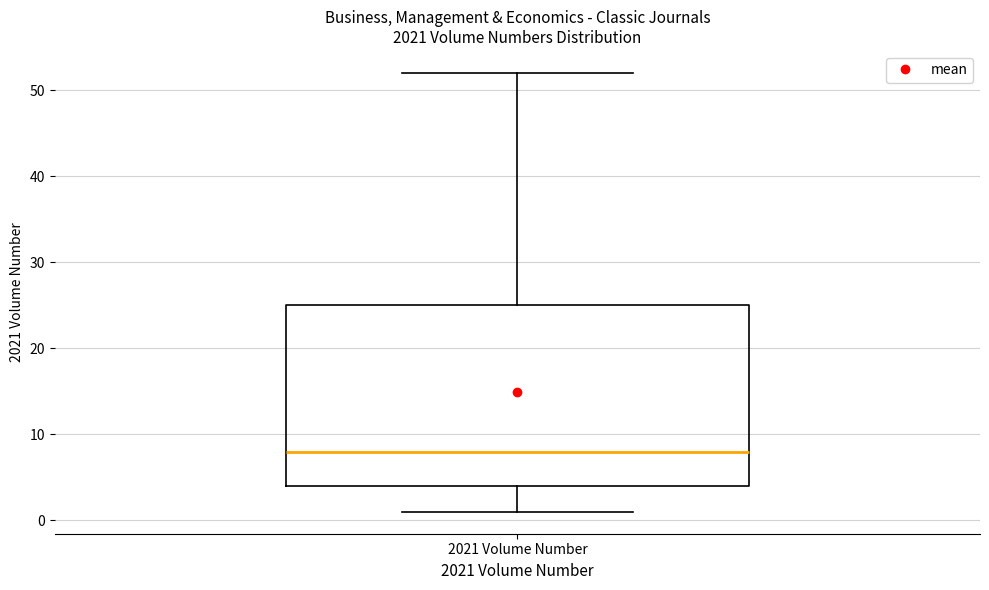

Read this box plot against the y-axis: the position of the median line, the range covered by the box, and the ends of both whiskers. The values are not printed on the chart, so give them approximately, as read against the axis.

median 8, box 4 to 25, whiskers 1 to 52